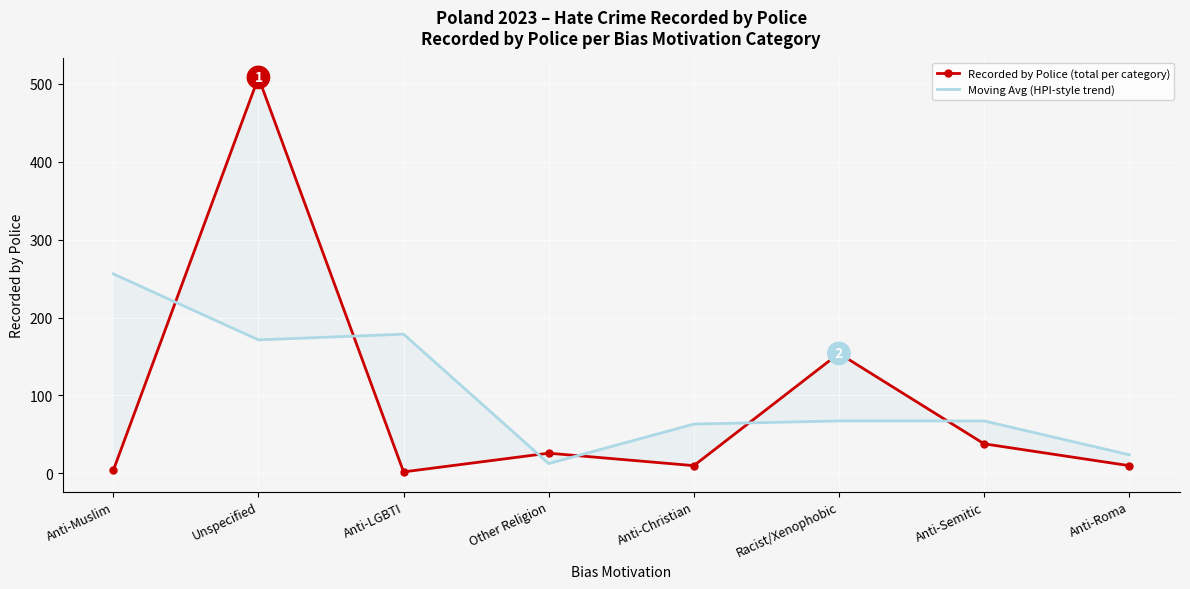

Which series has the largest range (max minus min)?

Recorded by Police (total per category)